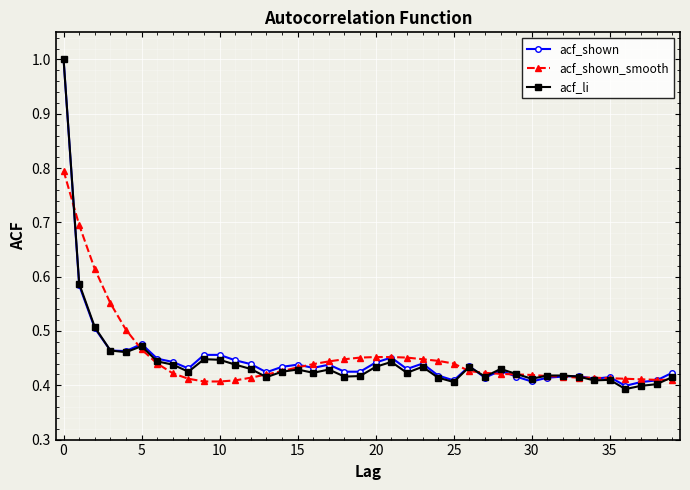

What is the maximum value shown in the chart?

1.0